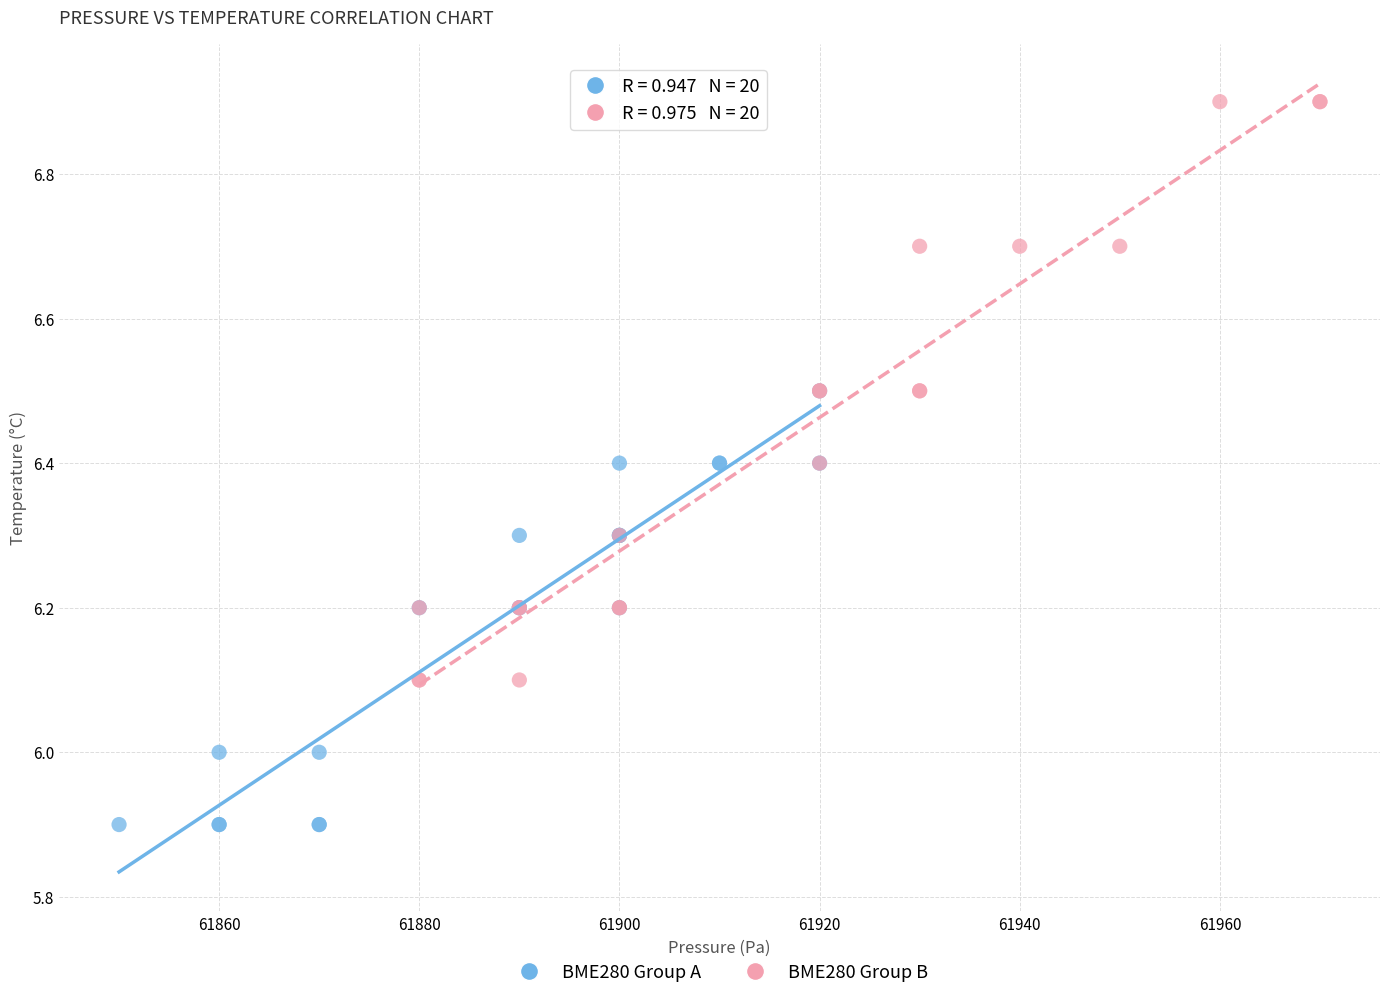

Which series contains the lowest Y value?

BME280 Group A